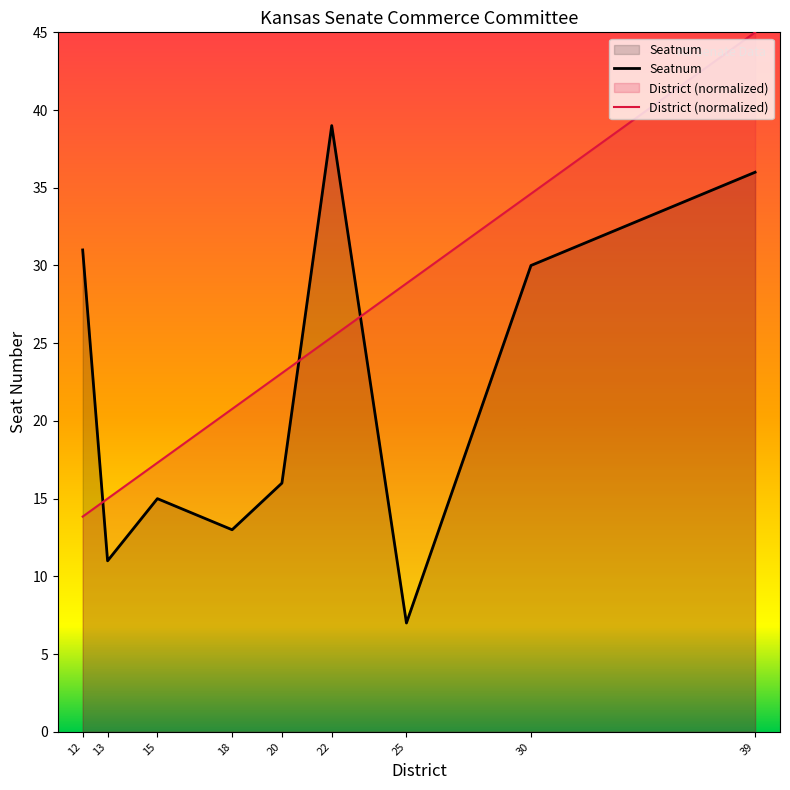

What are all the series names shown in the legend?

Seatnum, District (normalized)